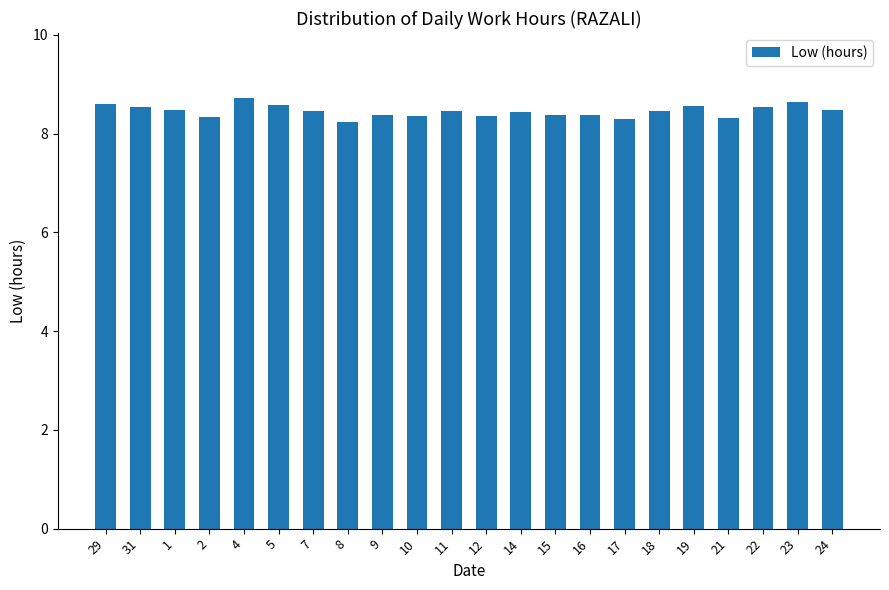

True or false: the data shows 11.6 at 18.

False